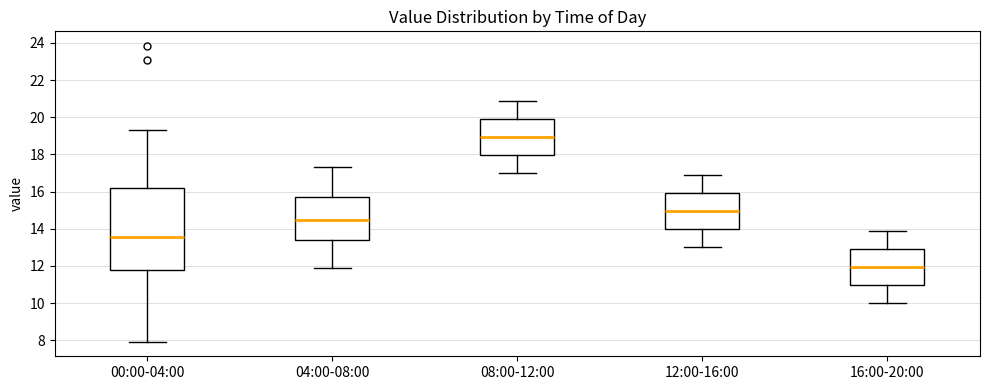

Which box has the lowest median line?

16:00-20:00